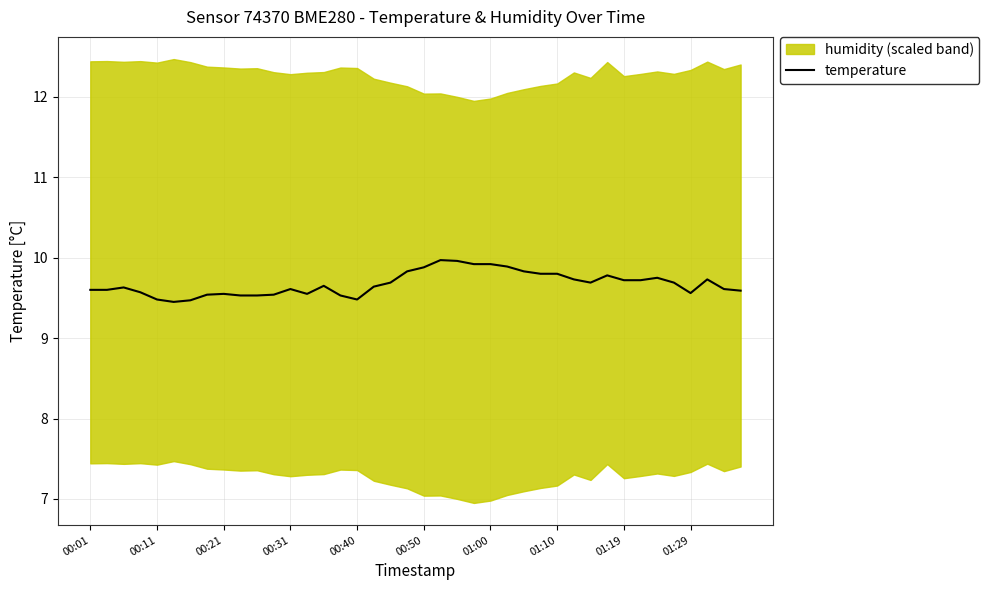

What is the value of the 5th point from the left?

9.5